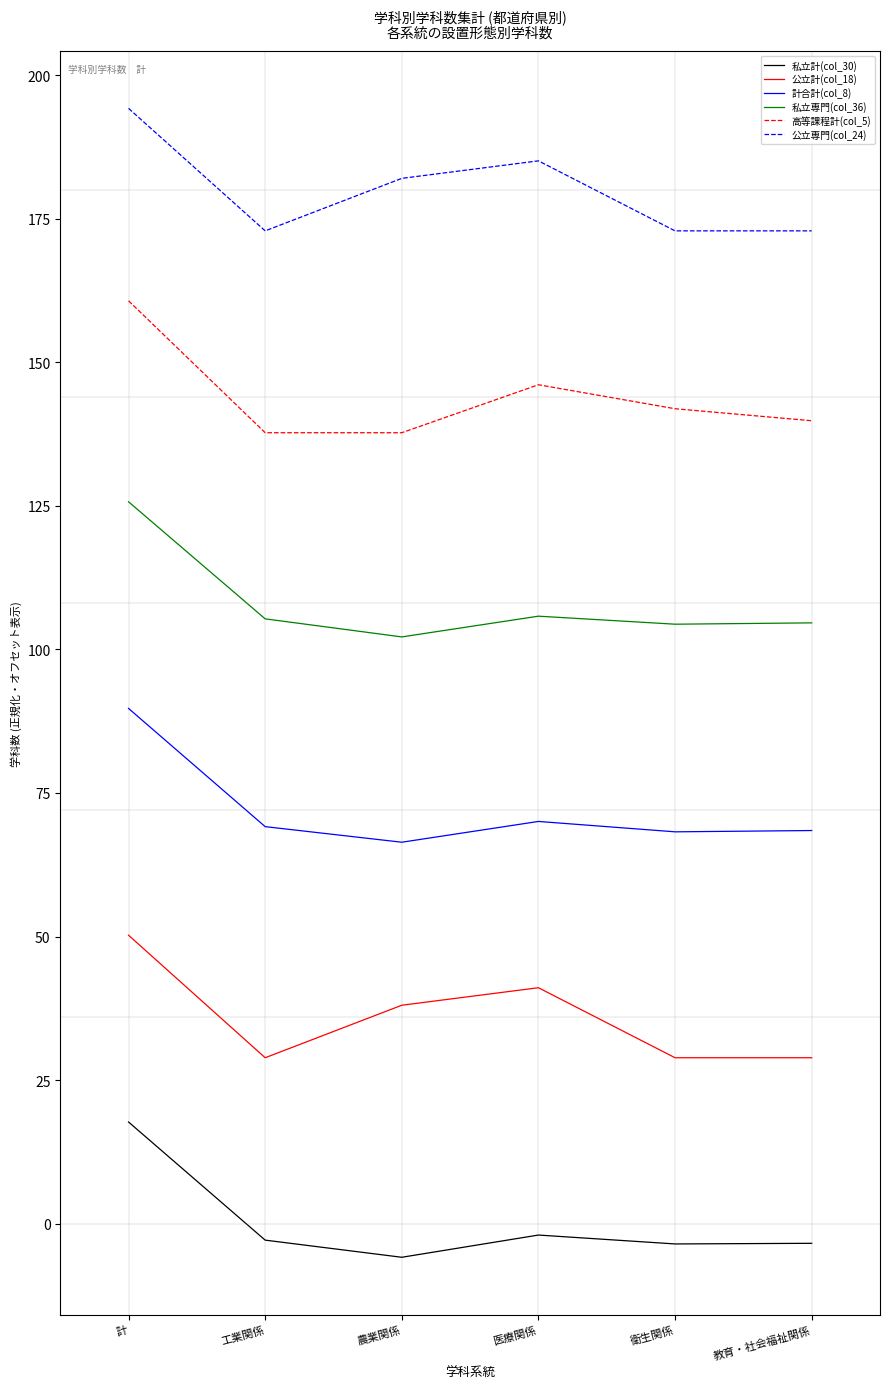

At which category does 公立計(col_18) reach its first local peak?

医療関係